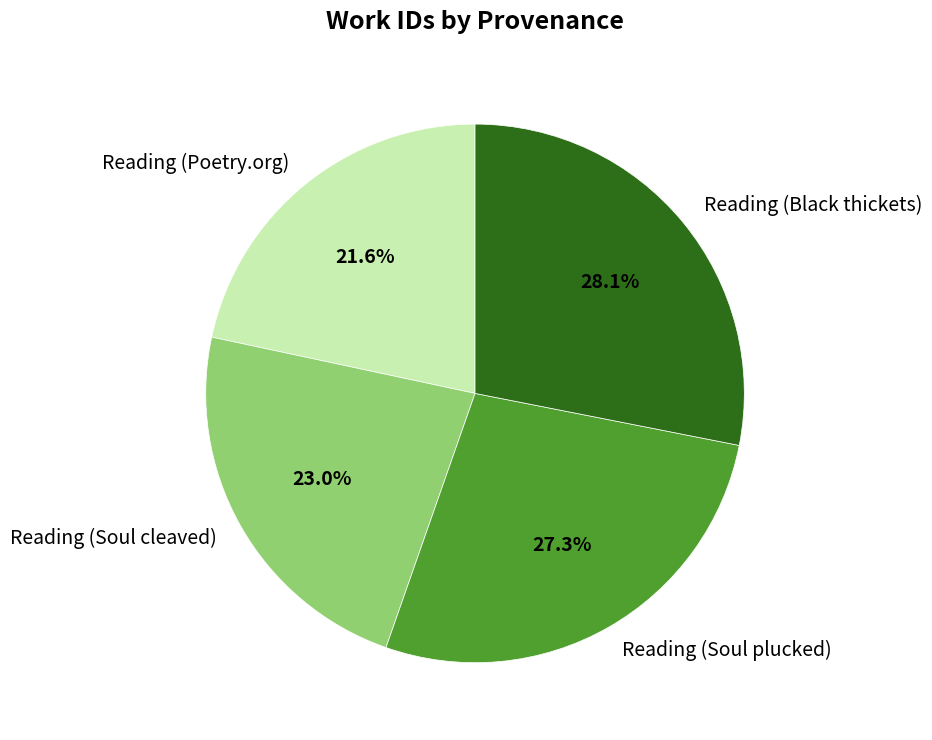

How many slices are in this pie chart?

4